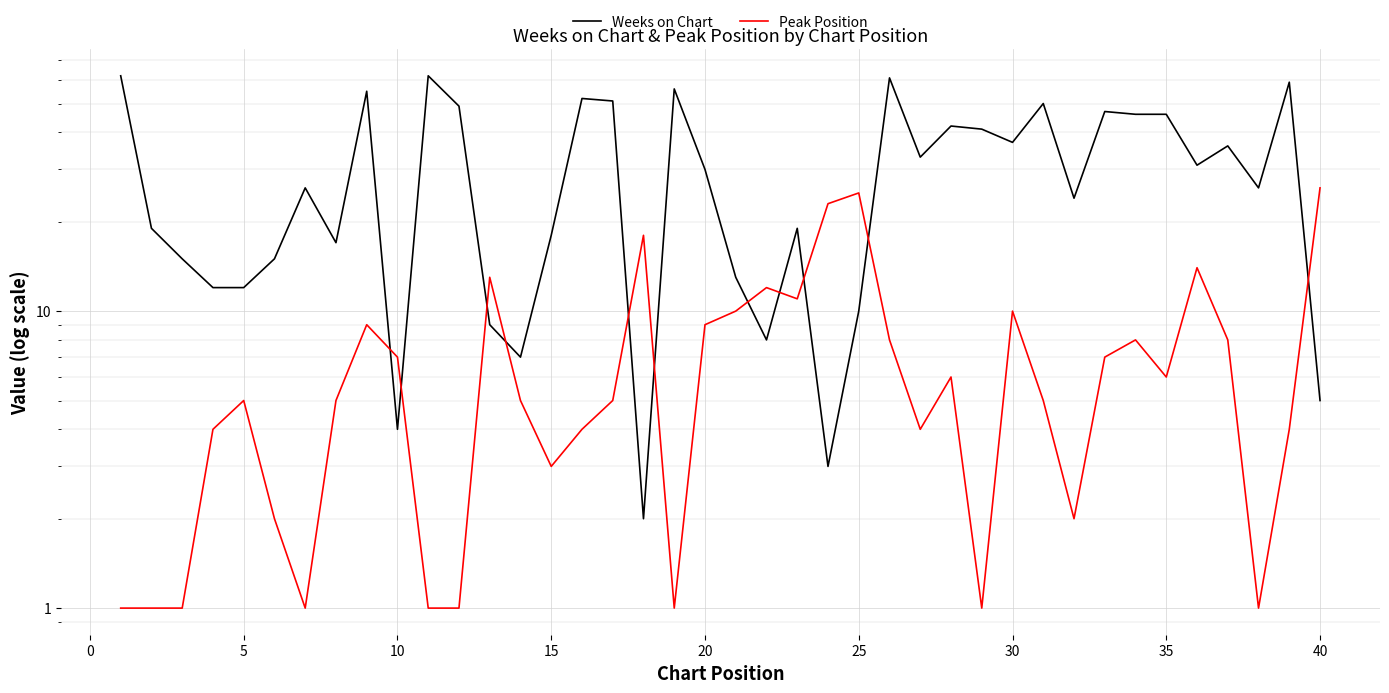

What is the maximum value for Weeks on Chart?

62